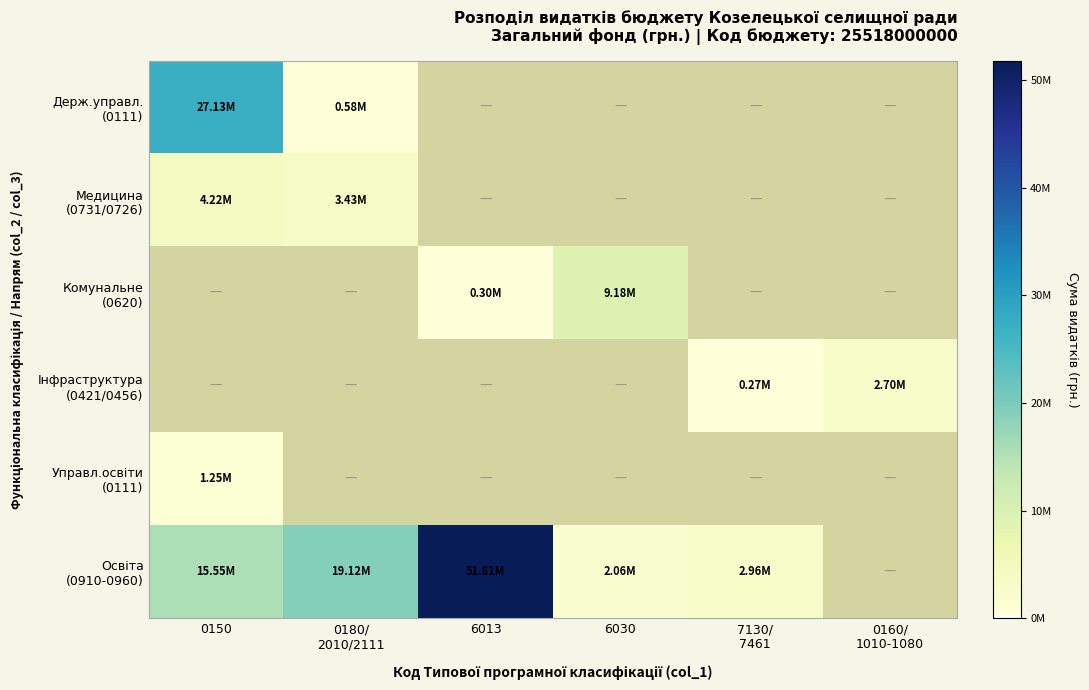

Rank the categories by Держ.управл. (0111) value from lowest to highest.

0180/ 2010/2111, 6013, 6030, 7130/ 7461, 0160/ 1010-1080, 0150